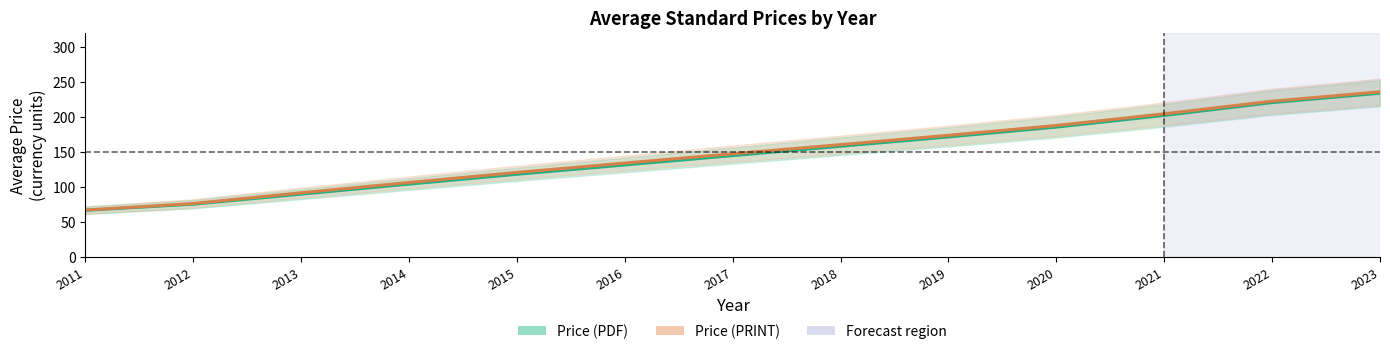

Which series has the largest range (max minus min)?

Price (PRINT) (mean)